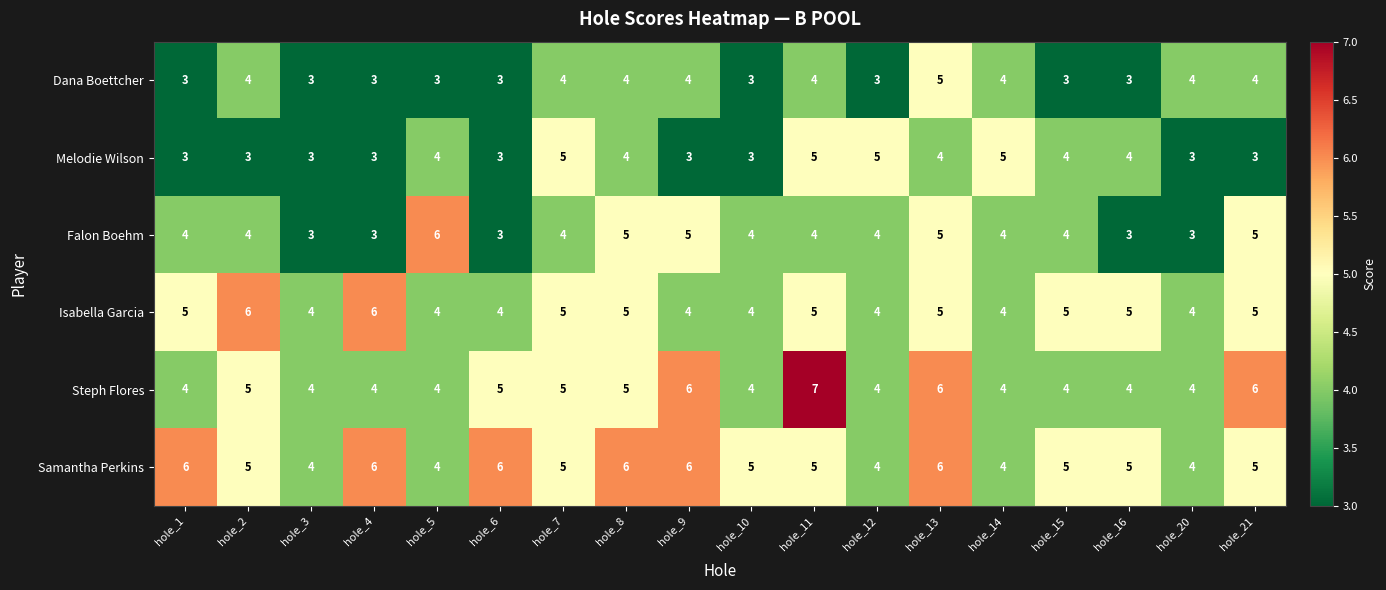

How many distinct data groups are displayed?

6